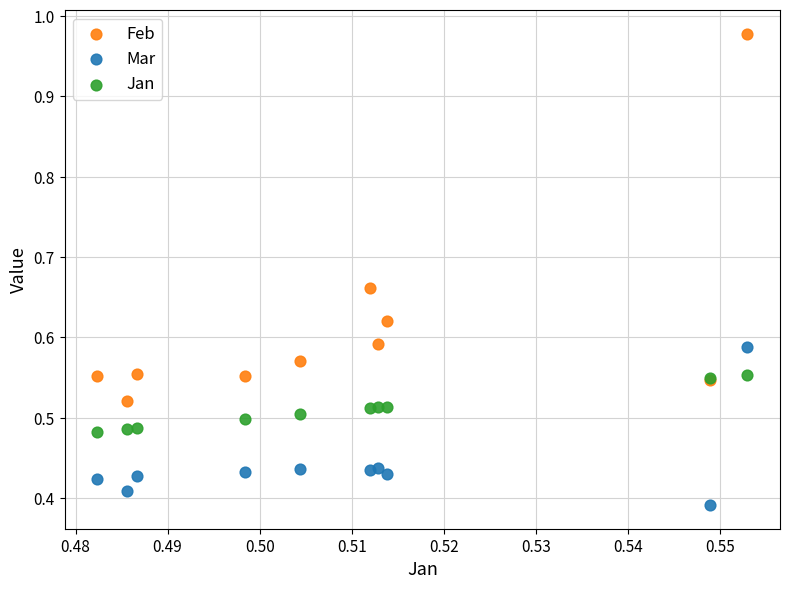

Which series has the widest spread of Y values?

Feb